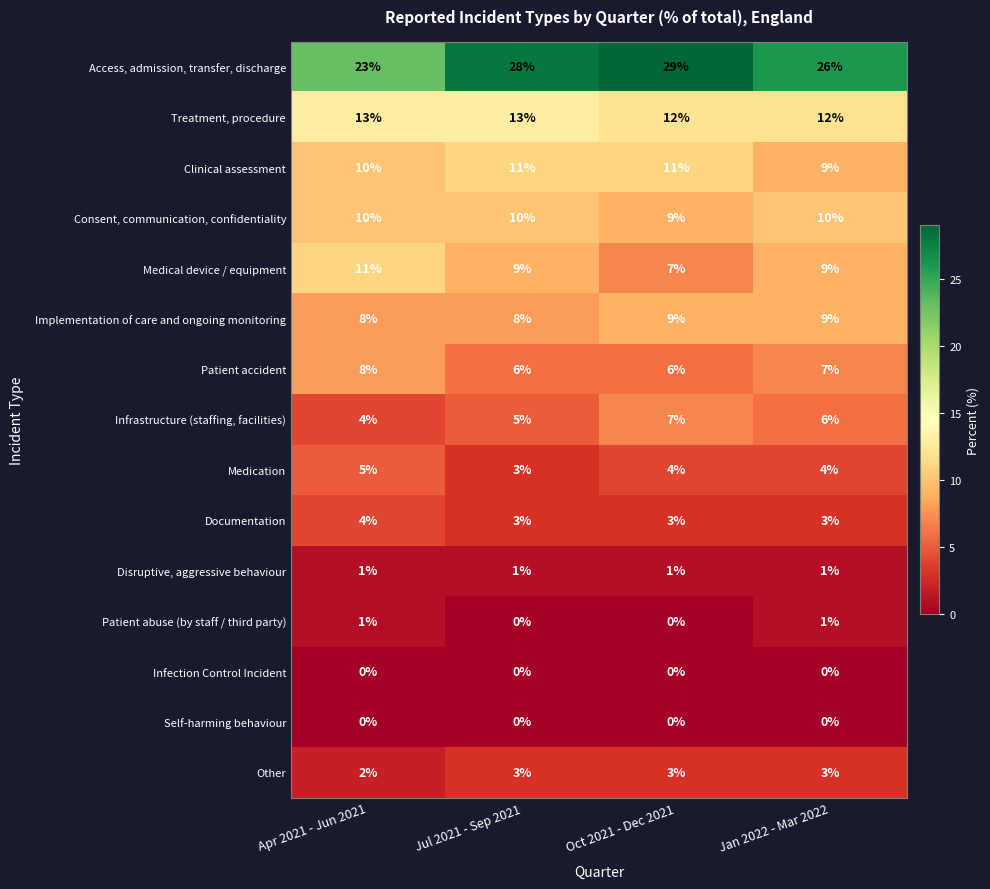

What is the spread (max minus min) of values at Oct 2021 - Dec 2021?

29